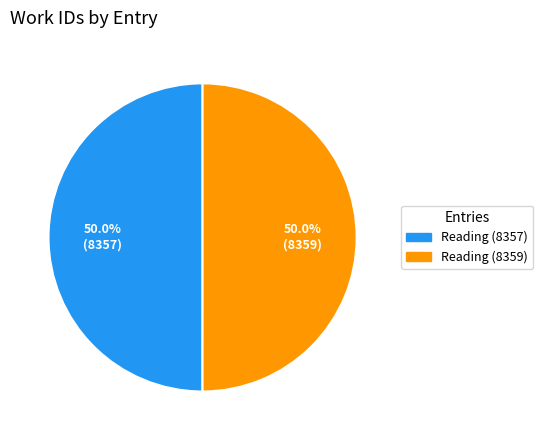

How many slices are in this pie chart?

2